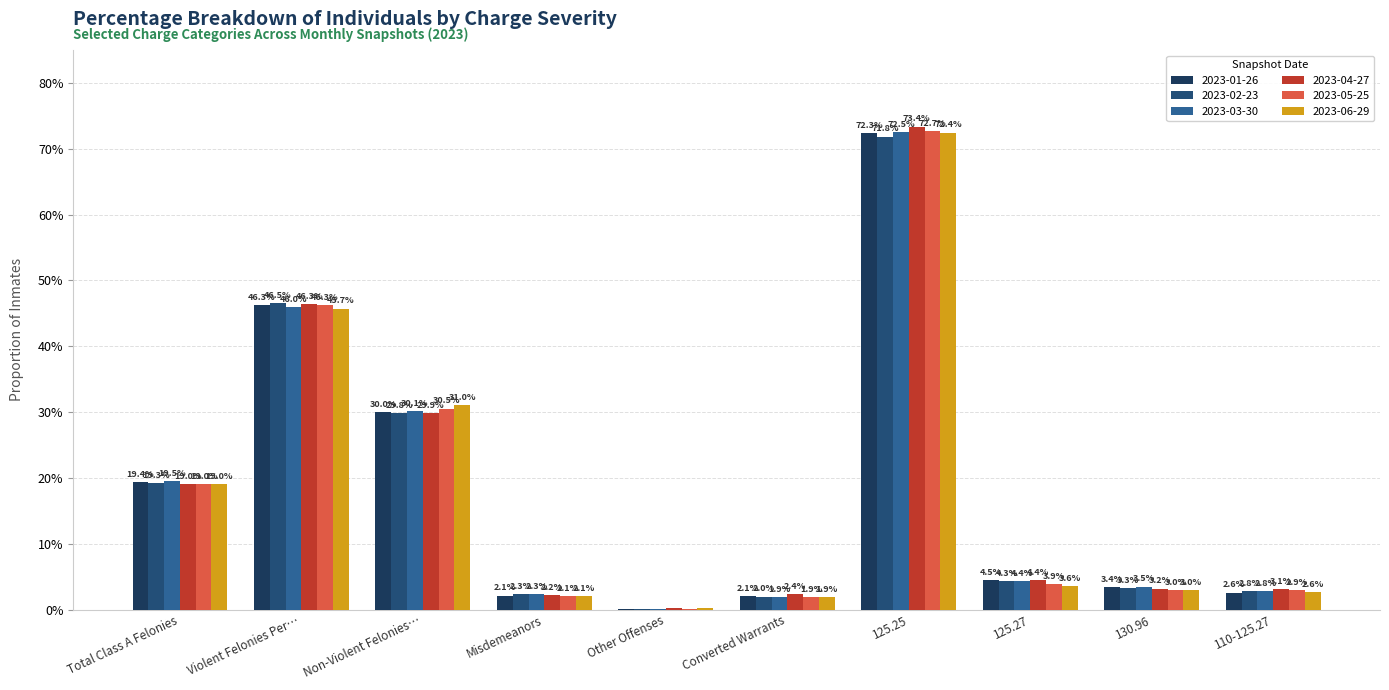

What is the total value across all series at 125.27?

0.3